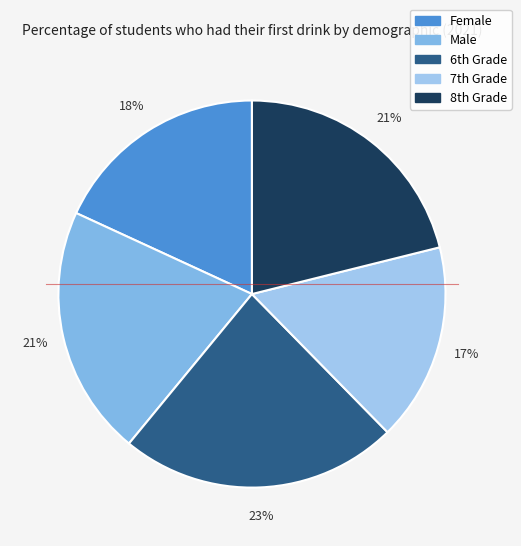

How many slices are in this pie chart?

5